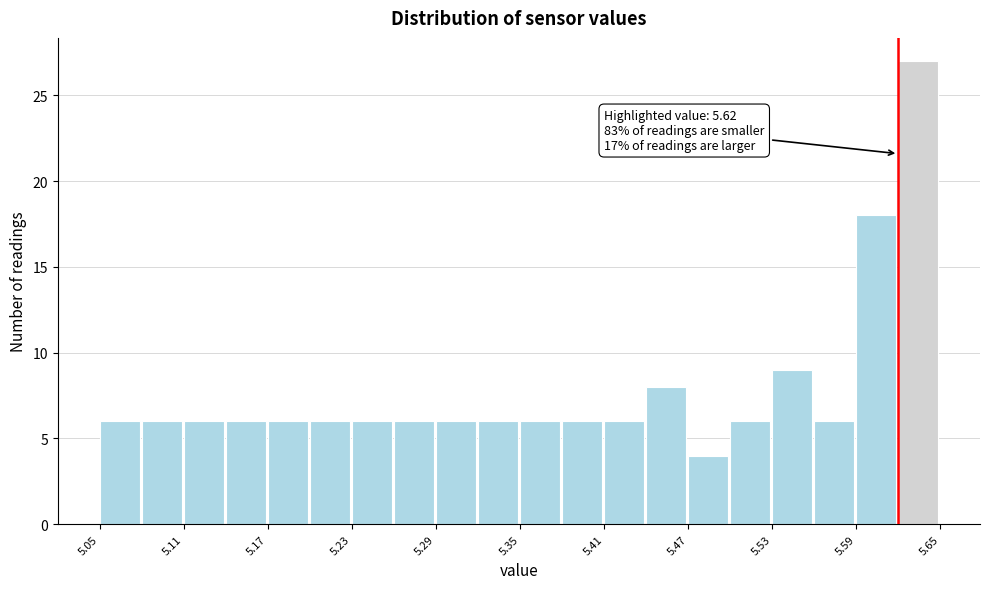

Around what value on the x-axis is the tallest bar? Give the approximate position of its centre, as read against the axis.

5.63